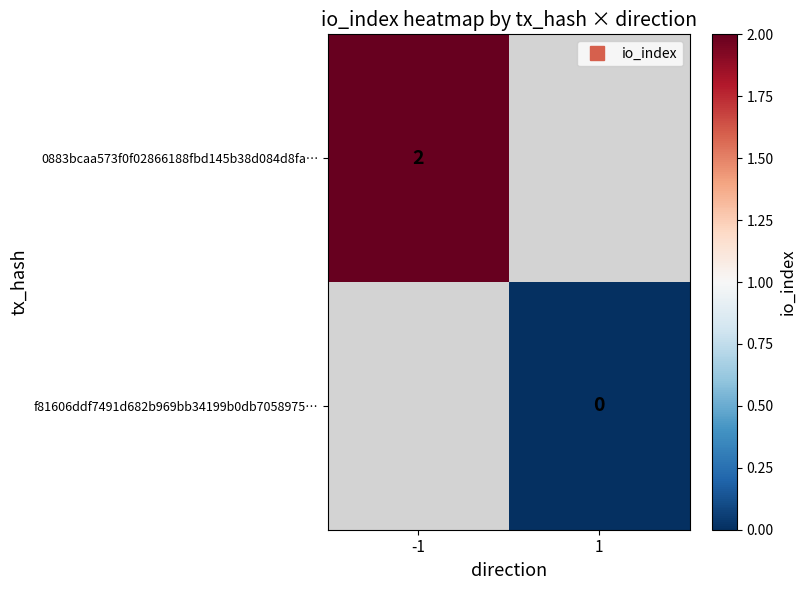

What is the greatest value displayed?

2.0